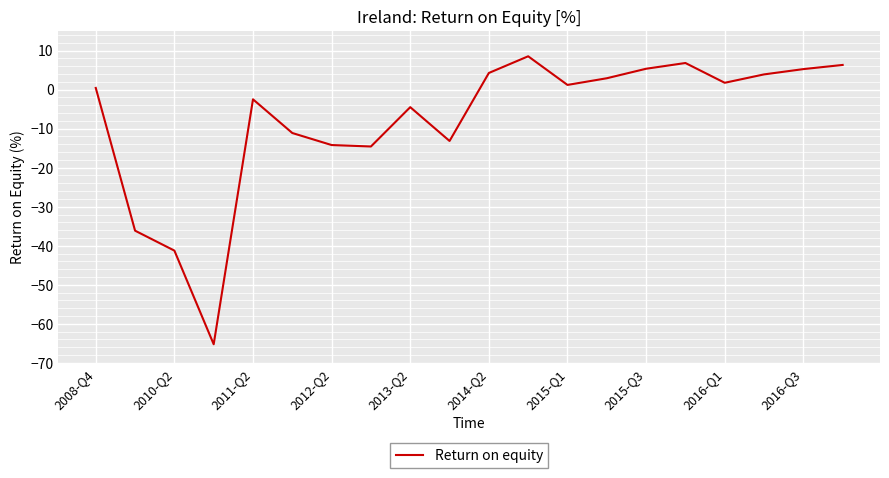

What is the maximum value shown in the chart?

8.5